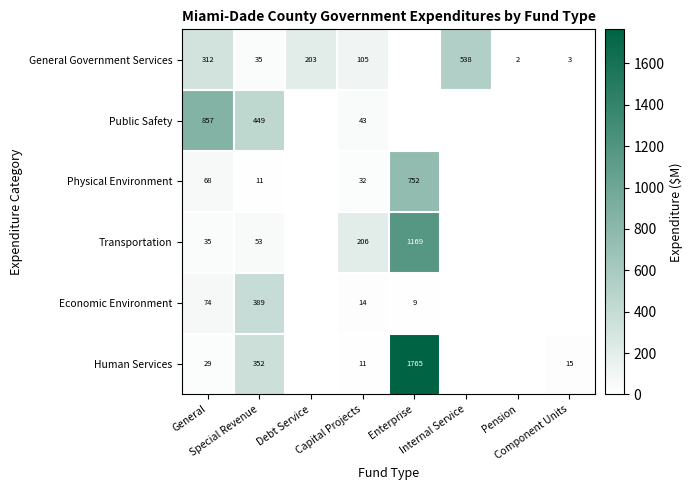

List the labels in order of Human Services value, largest first.

Enterprise, Special Revenue, General, Component Units, Capital Projects, Debt Service, Internal Service, Pension